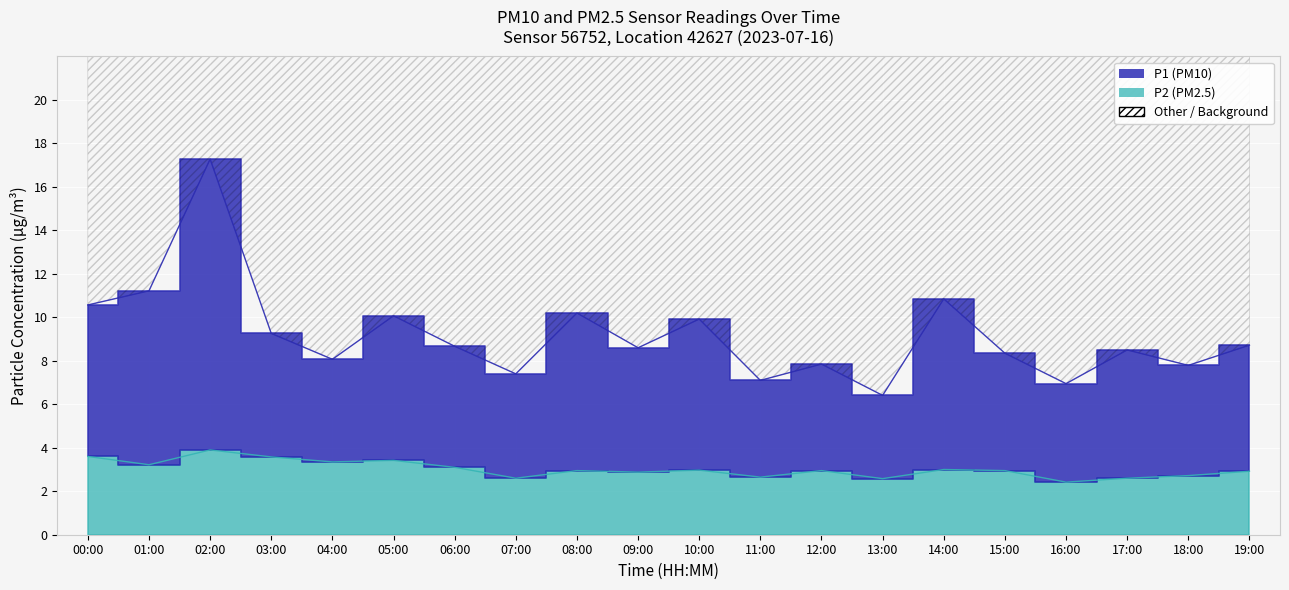

True or false: P1 (PM10) has a value of 4.9 at 06:00.

False